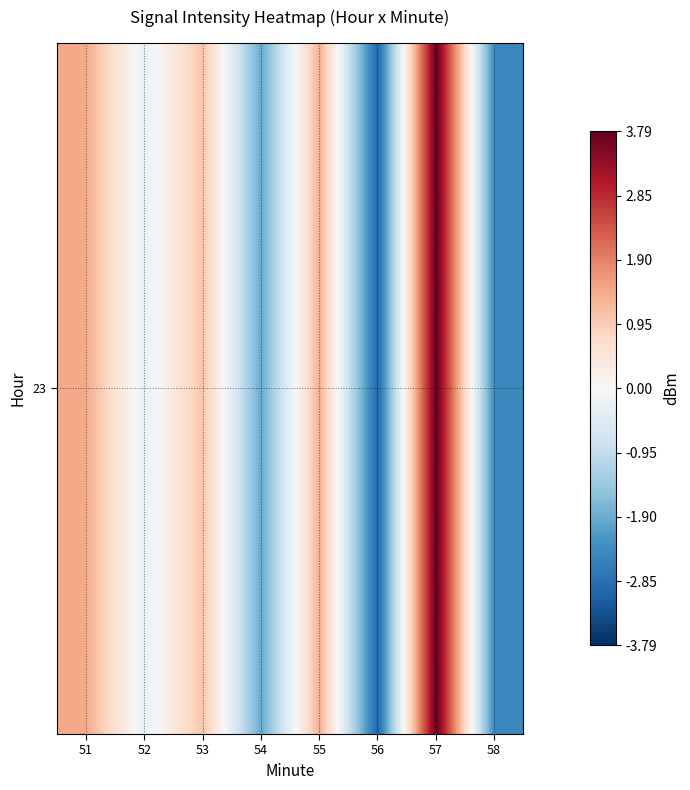

Where is the data nearest to the value 0?

52